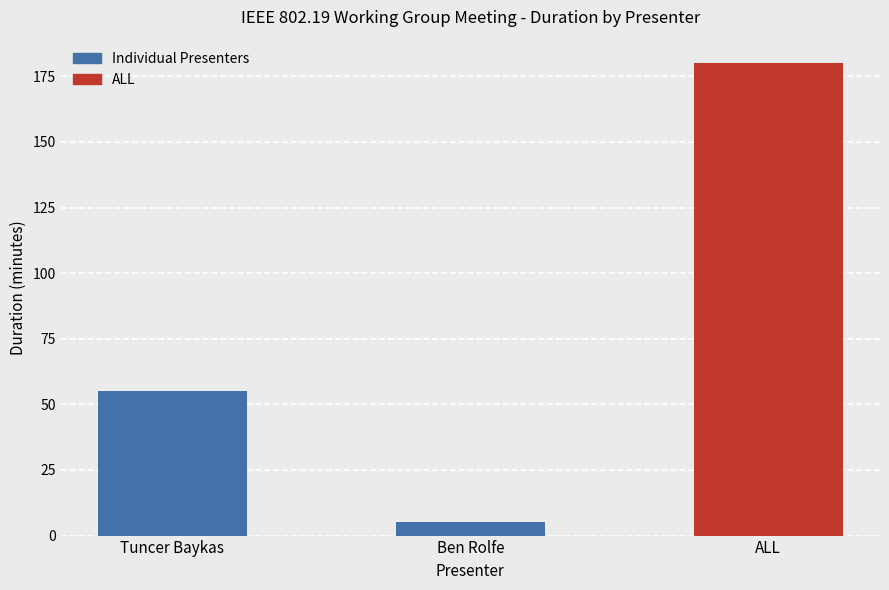

Where is the data nearest to the value 92?

Tuncer Baykas